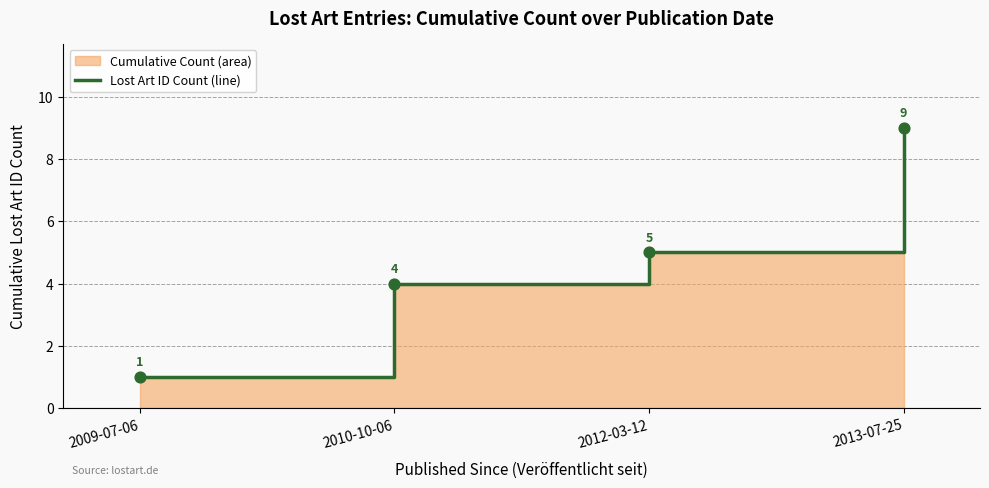

Approximately how many times larger is the value at 2012-03-12 compared to 2010-10-06?

1.2